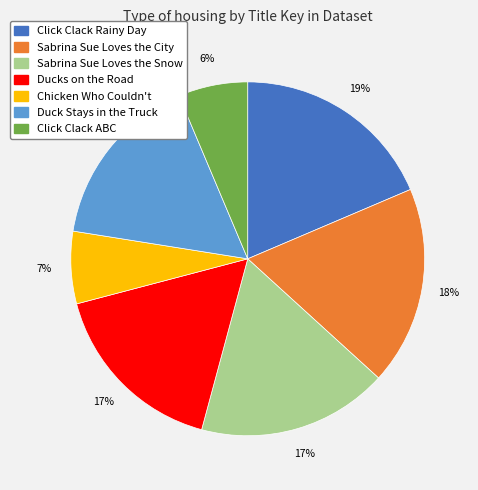

Is it true that Chicken Who Couldn't is 19% of the pie?

False